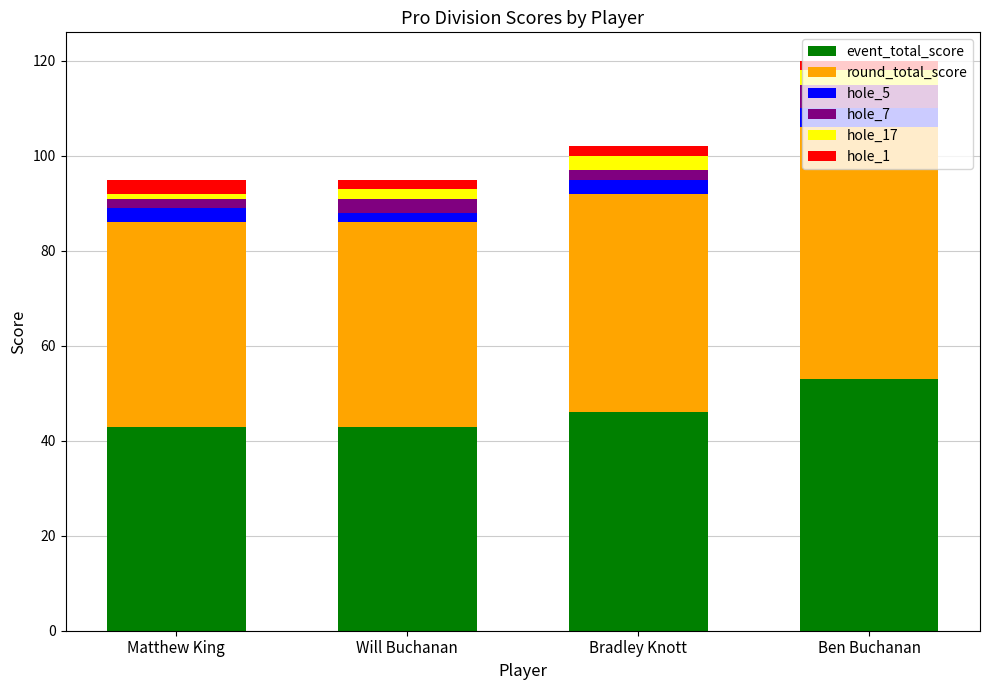

What is the lowest value of the event_total_score series?

43